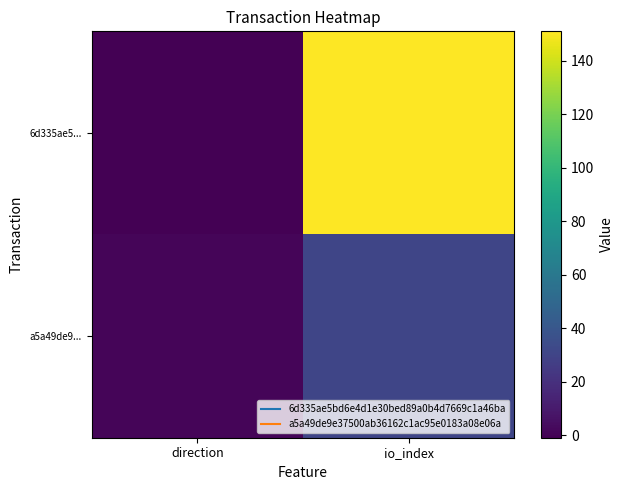

Which series has the widest spread of values?

6d335ae5...